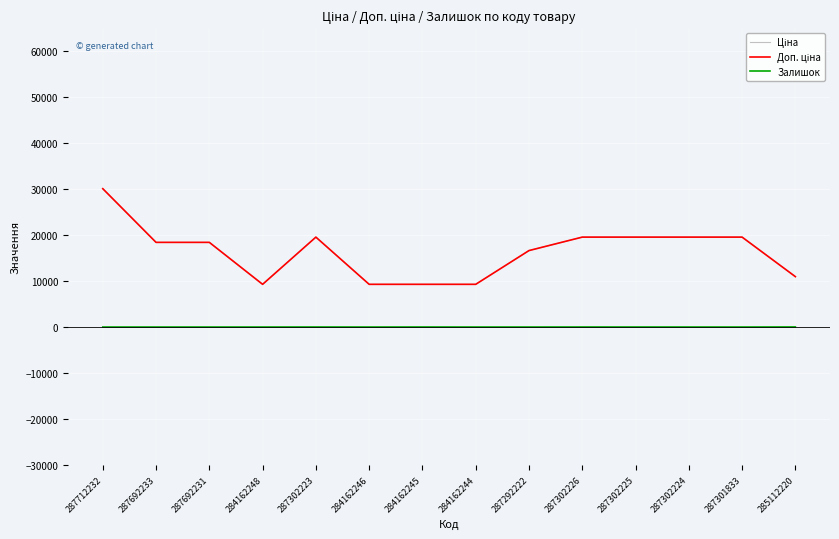

In Залишок, how many points are lower than both neighbors (excluding endpoints)?

3